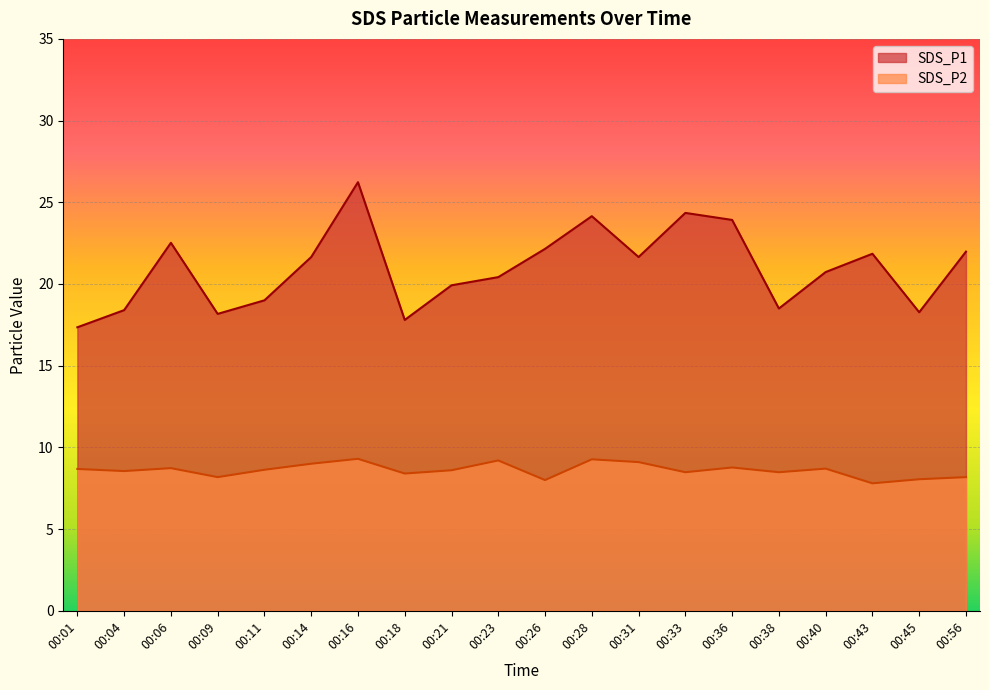

Is the value of SDS_P1 at 00:43 greater than the value of SDS_P2 at 00:09?

Yes